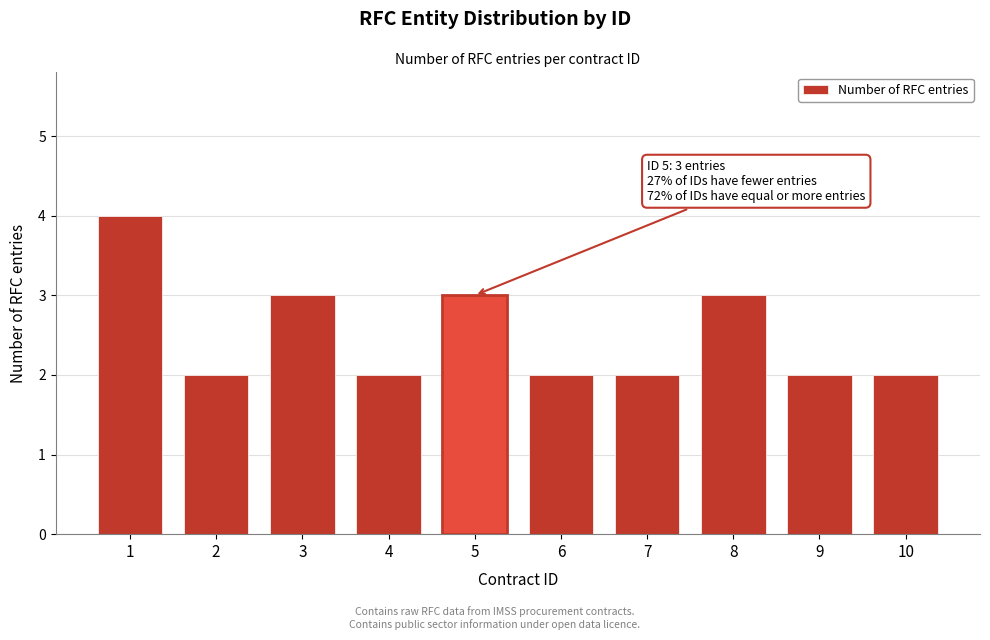

Reading left to right, extract all data points from this chart.

1=4	2=2	3=3	4=2	5=3	6=2	7=2	8=3	9=2	10=2